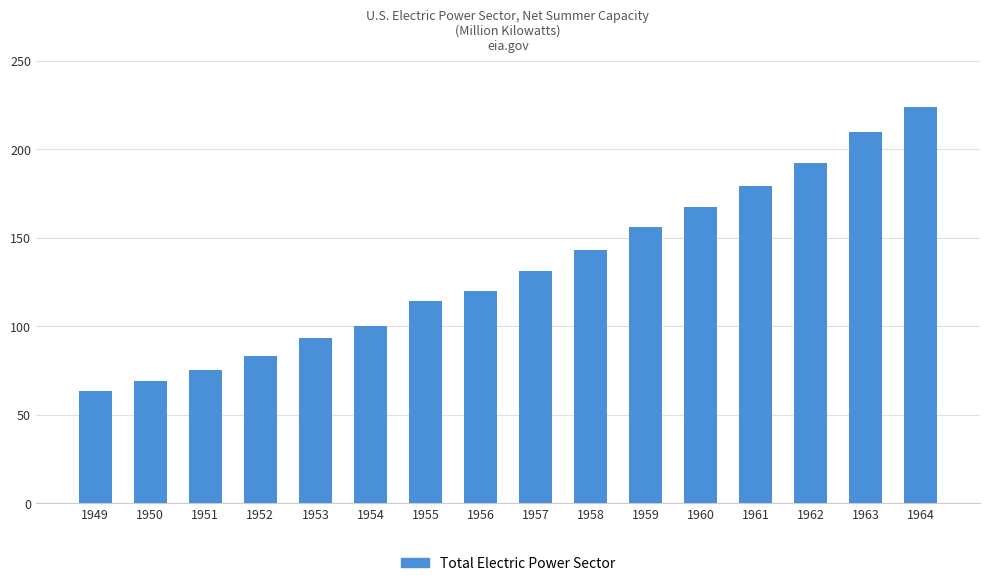

Read the value at 1957.

131.1